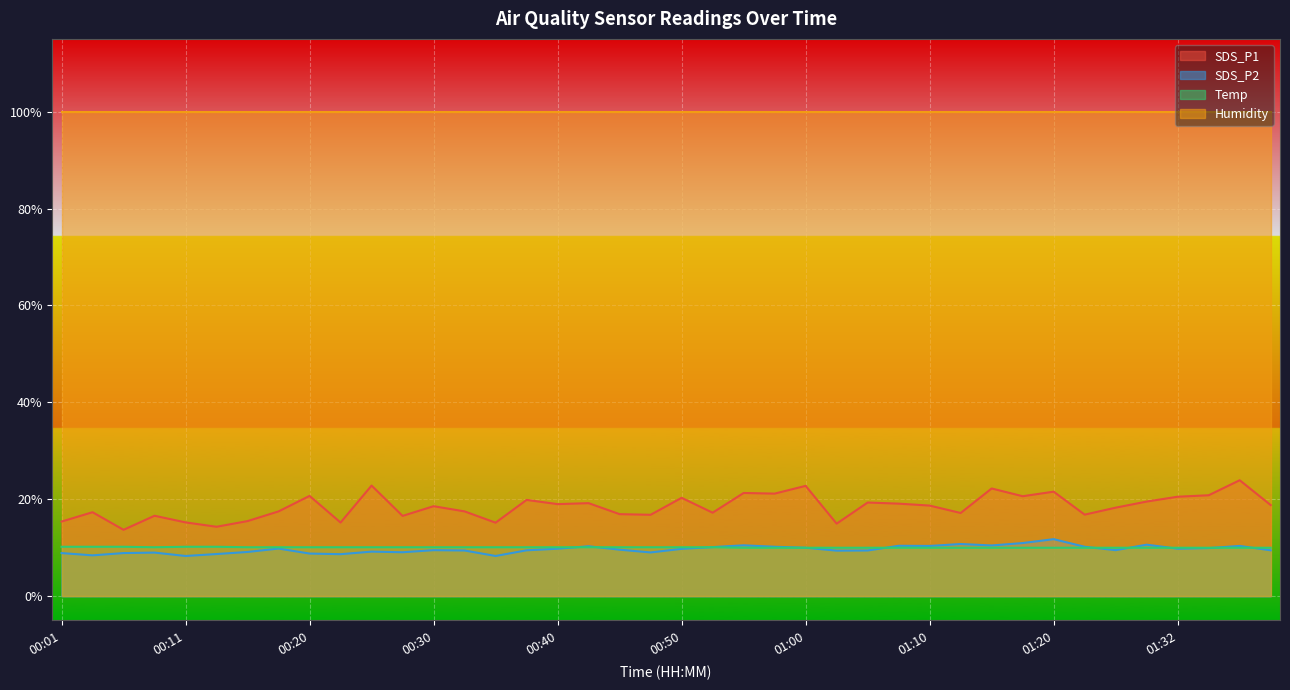

Which series has the largest range (max minus min)?

SDS_P1